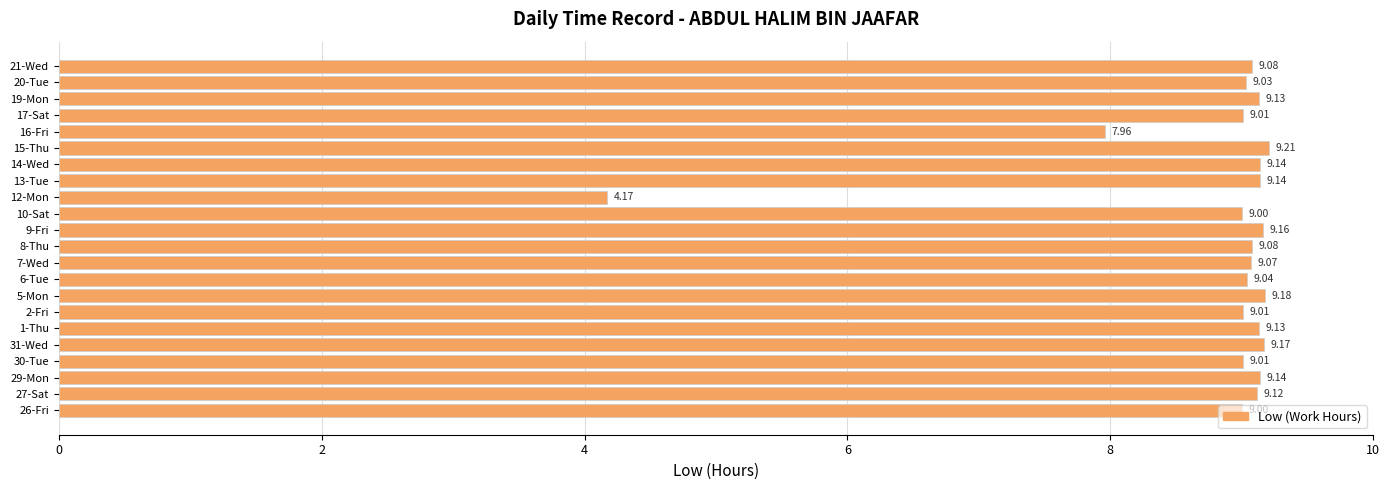

What is the ratio of the value at 15-Thu to the value at 2-Fri?

1.0